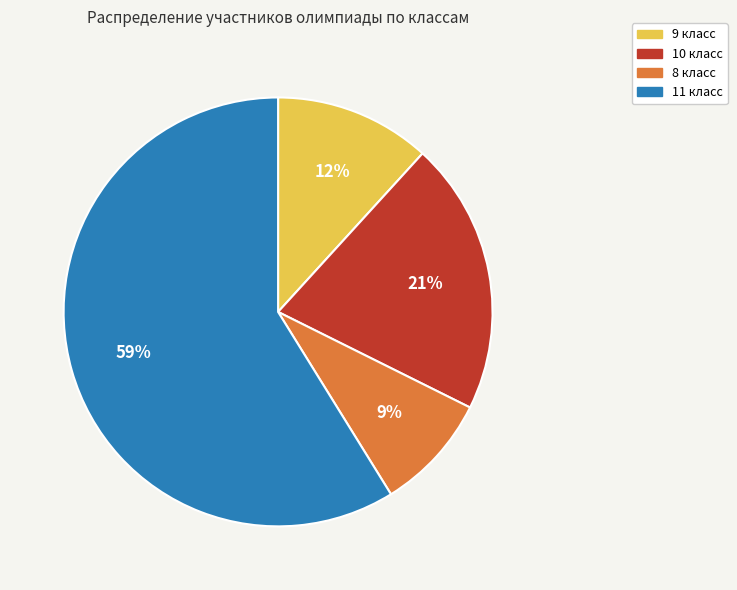

Is it true that 10 класс is 21% of the pie?

True